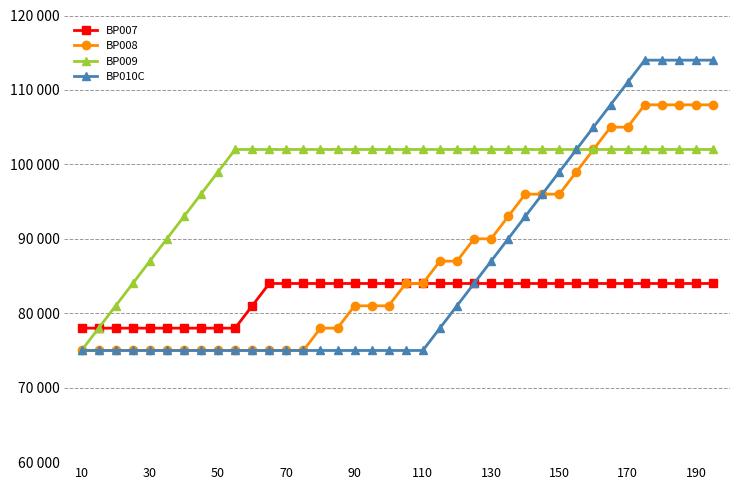

Is this an area chart (filled region under the line)?

No